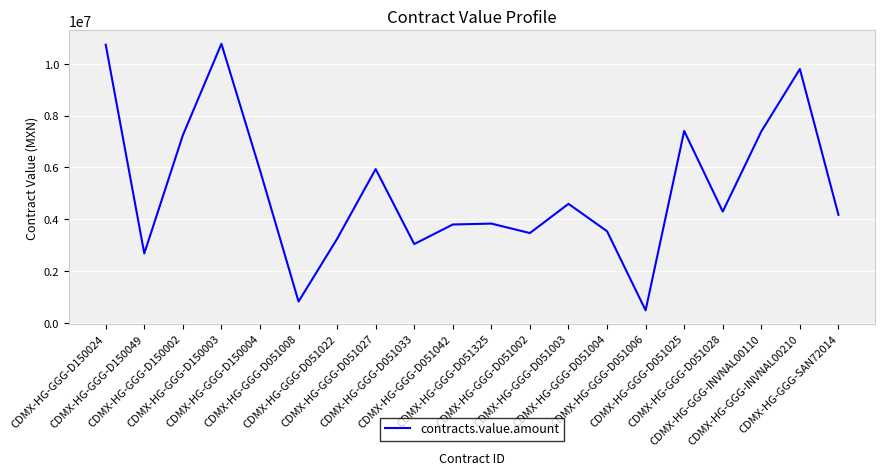

The chart shows a value of 4096076.8 at CDMX-HG-GGG-D150002. True or false?

False